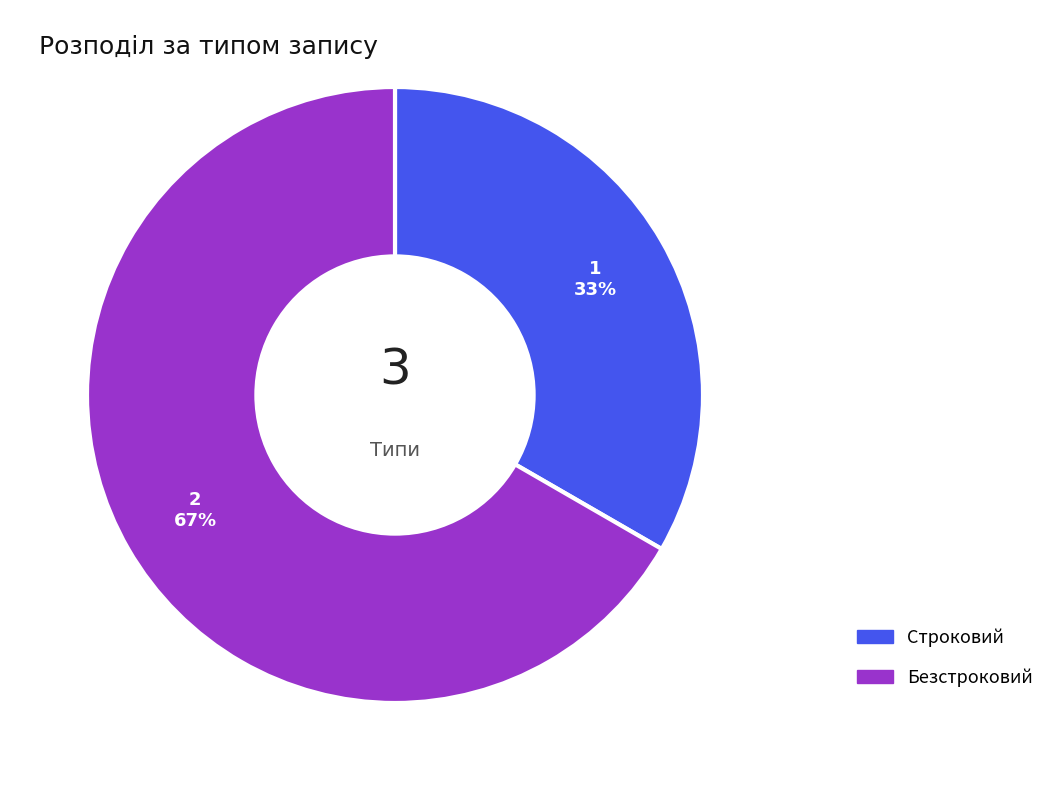

Is there a majority slice in this chart?

Yes